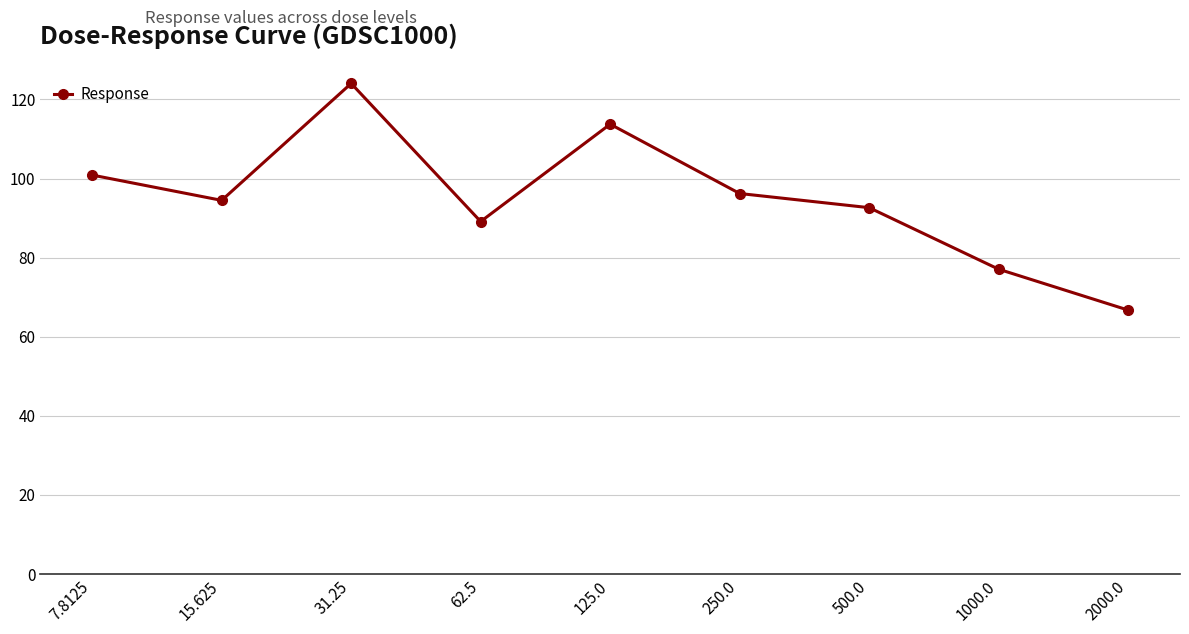

What is the ratio of the value at 15.625 to the value at 1000.0?

1.2